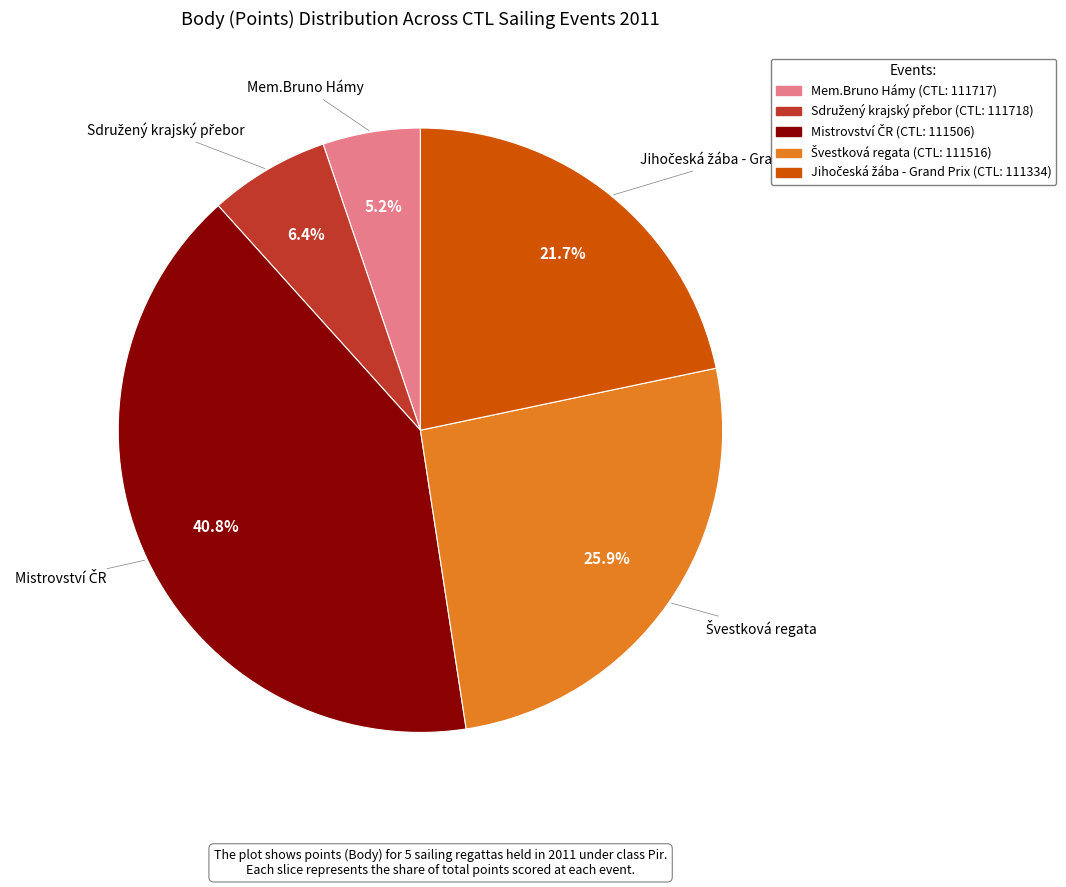

Is there any slice that represents more than half of the pie?

No